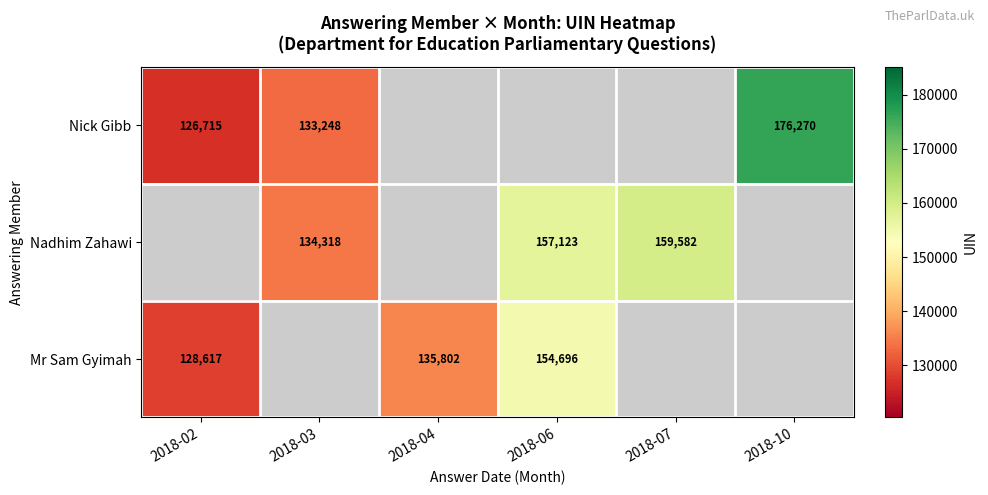

Which has a higher value, 2018-02 or 2018-07?

2018-07